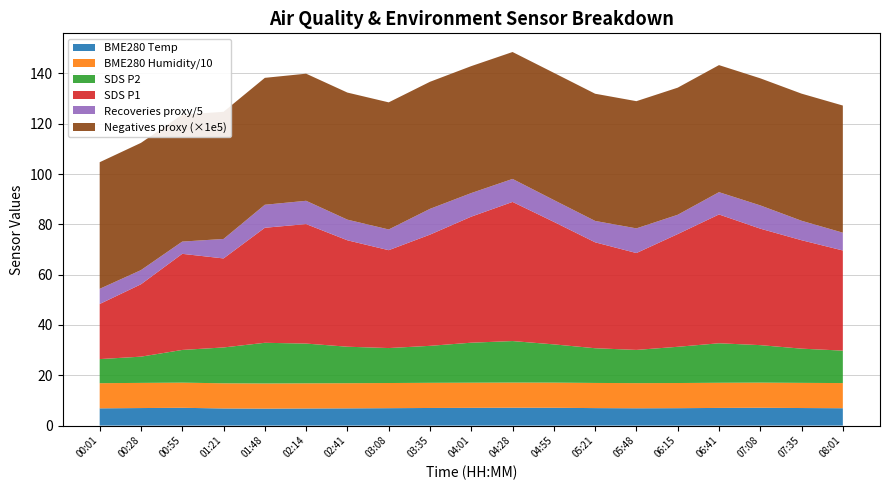

Reading right to left, list all the values displayed in this chart.

SDS_P1: 08:01=39.8	07:35=43.1	07:08=46.3	06:41=51.2	06:15=44.8	05:48=38.5	05:21=42.1	04:55=48.7	04:28=55.3	04:01=50.1	03:35=44.2	03:08=38.9	02:41=42.3	02:14=47.5	01:48=45.7	01:21=35.4	00:55=38.2	00:28=28.8	00:01=21.9
SDS_P2: 08:01=12.9	07:35=13.6	07:08=14.9	06:41=15.7	06:15=14.4	05:48=13.2	05:21=13.8	04:55=15.2	04:28=16.5	04:01=15.9	03:35=14.7	03:08=13.9	02:41=14.5	02:14=15.8	01:48=16.2	01:21=14.2	00:55=13.0	00:28=10.4	00:01=9.6
BME280_temperature: 08:01=6.9	07:35=7.0	07:08=7.1	06:41=7.0	06:15=6.9	05:48=6.9	05:21=7.0	04:55=7.1	04:28=7.1	04:01=7.0	03:35=7.0	03:08=6.9	02:41=6.8	02:14=6.8	01:48=6.7	01:21=6.8	00:55=7.1	00:28=7.0	00:01=6.9
BME280_humidity: 08:01=100.0	07:35=100.0	07:08=100.0	06:41=100.0	06:15=100.0	05:48=100.0	05:21=100.0	04:55=100.0	04:28=100.0	04:01=100.0	03:35=100.0	03:08=100.0	02:41=100.0	02:14=100.0	01:48=100.0	01:21=100.0	00:55=100.0	00:28=100.0	00:01=100.0
Recoveries_proxy: 08:01=35.4	07:35=38.7	07:08=46.2	06:41=44.3	06:15=38.4	05:48=49.0	05:21=42.5	04:55=43.4	04:28=45.7	04:01=46.9	03:35=51.2	03:08=41.2	02:41=41.0	02:14=46.2	01:48=45.7	01:21=38.7	00:55=24.3	00:28=28.1	00:01=30.1
Negatives_proxy: 08:01=5053500.0	07:35=5052798.0	07:08=5051303.0	06:41=5050068.0	06:15=5052464.0	05:48=5056165.0	05:21=5055943.0	04:55=5055936.0	04:28=5044482.0	04:01=5045678.0	03:35=5050696.0	03:08=5052326.0	02:41=5051035.0	02:14=5052484.0	01:48=5044482.0	01:21=5053500.0	00:55=5047369.0	00:28=5057660.0	00:01=5032702.0